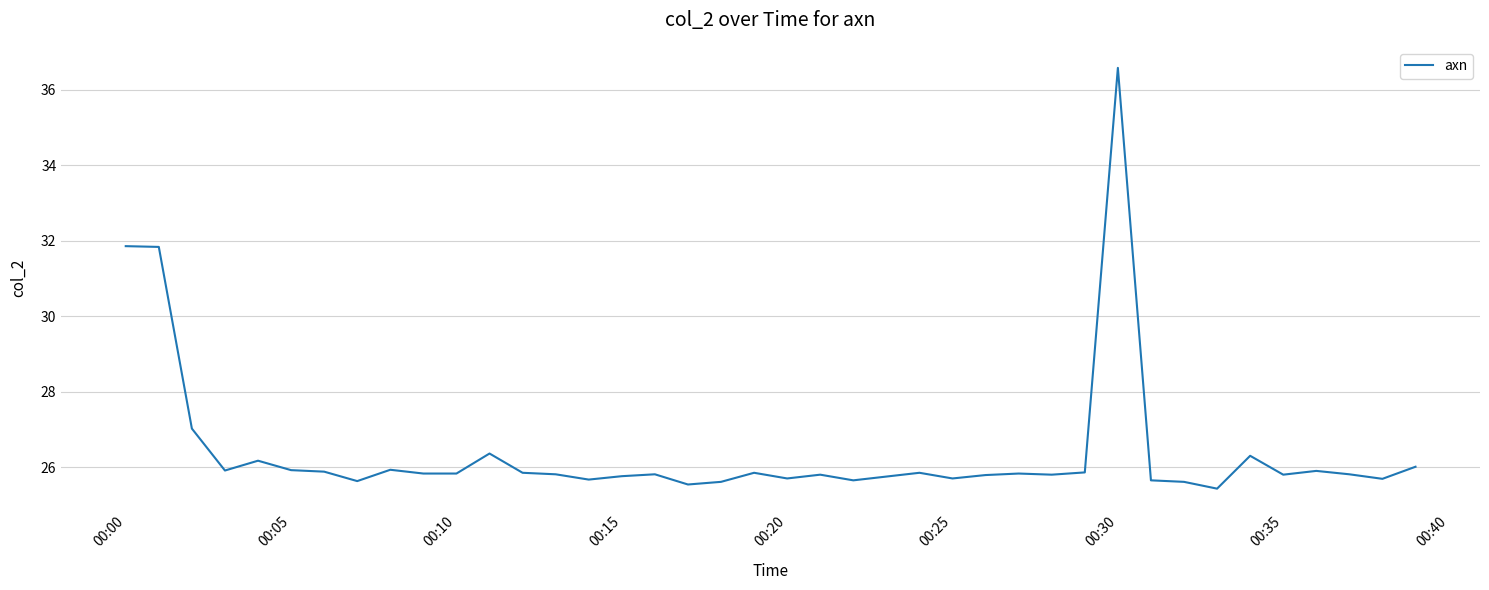

What is the difference between the second highest and minimum values?

6.4